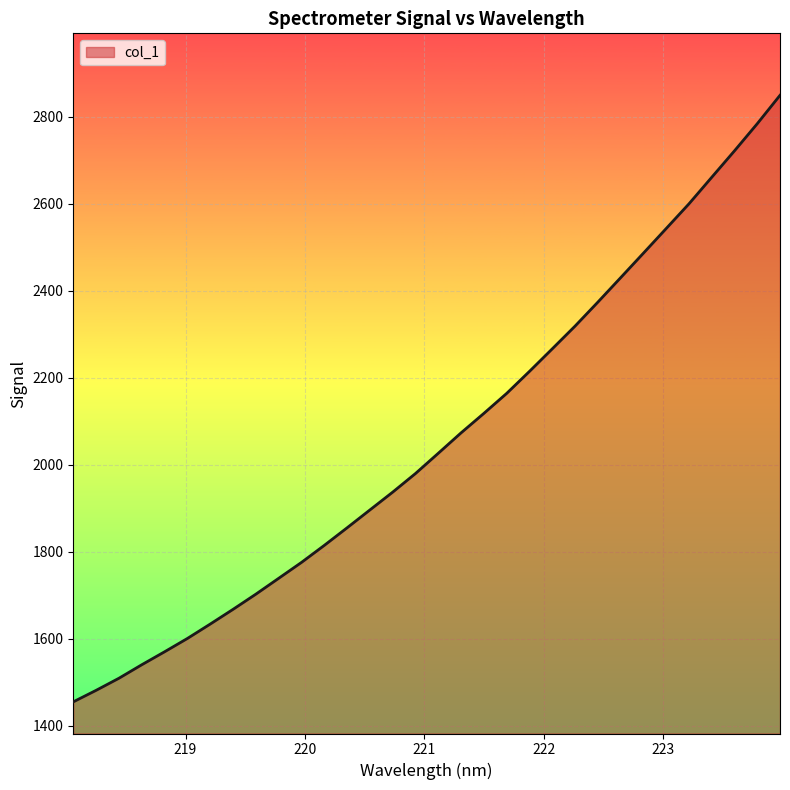

What is the minimum value shown in the chart?

1455.0